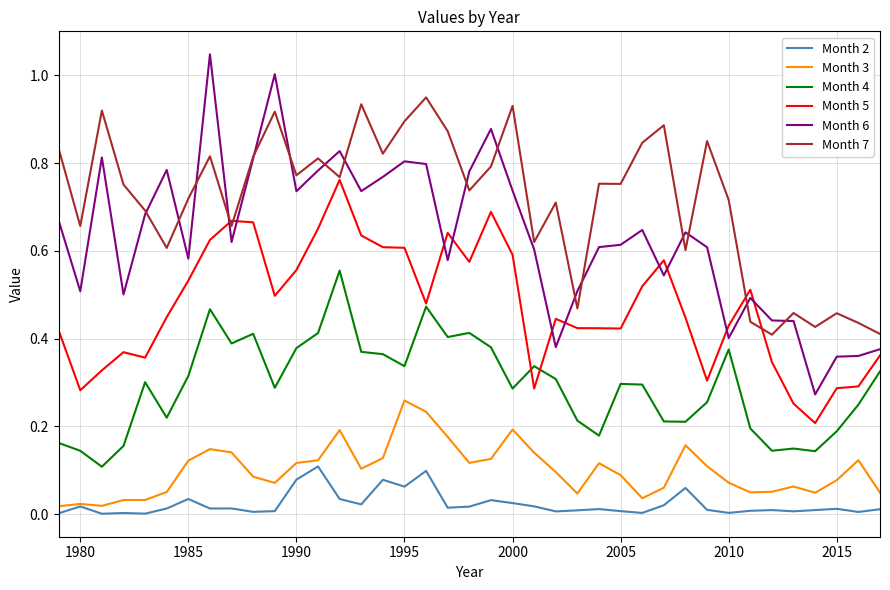

Does the chart have visible grid lines?

Yes